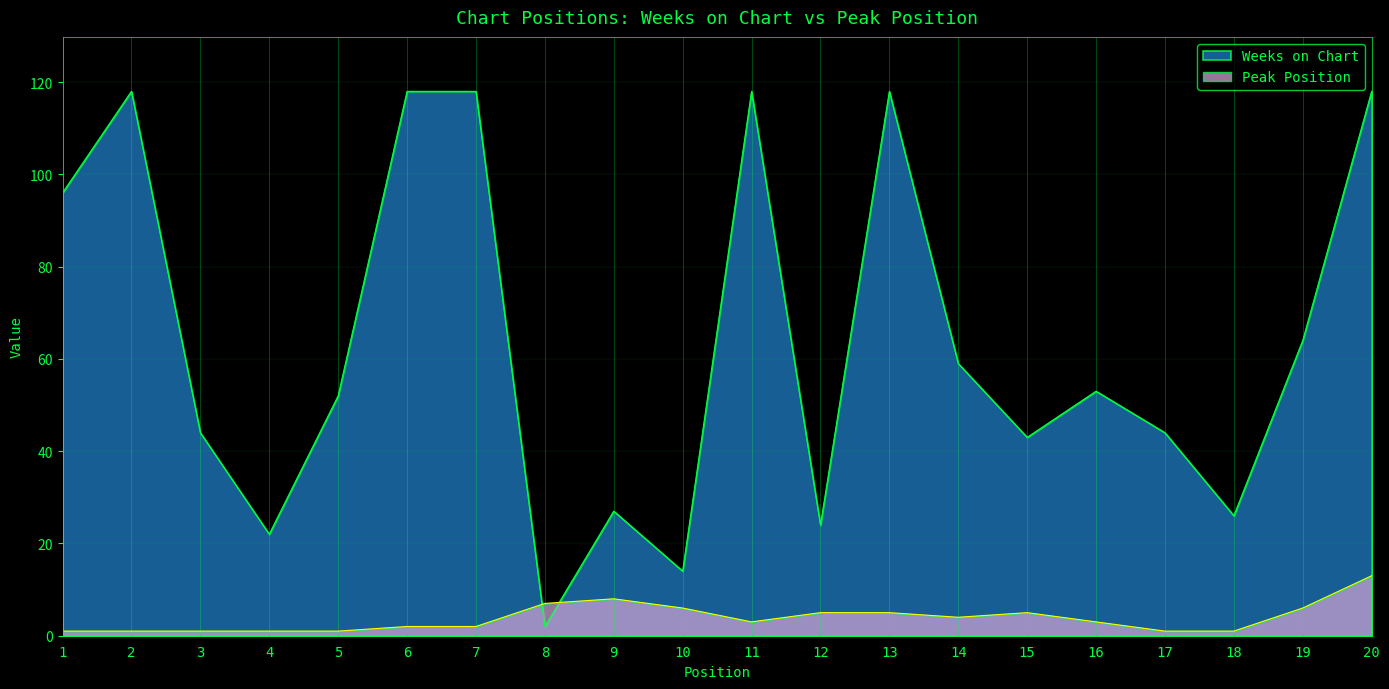

Which series has the largest range (max minus min)?

Weeks on Chart